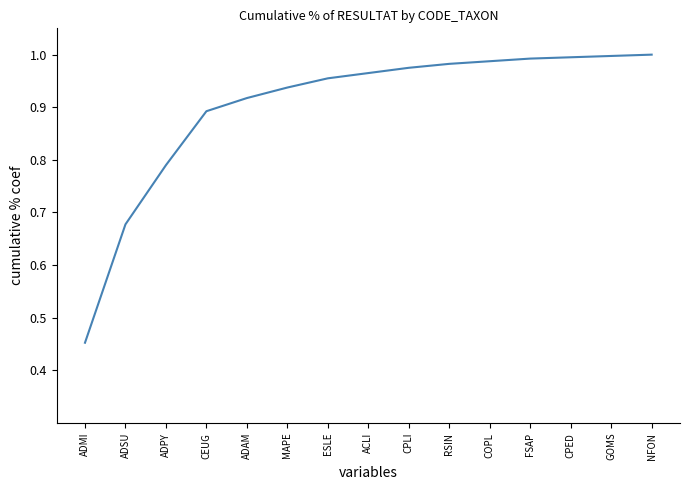

What position from the left is ADAM?

5